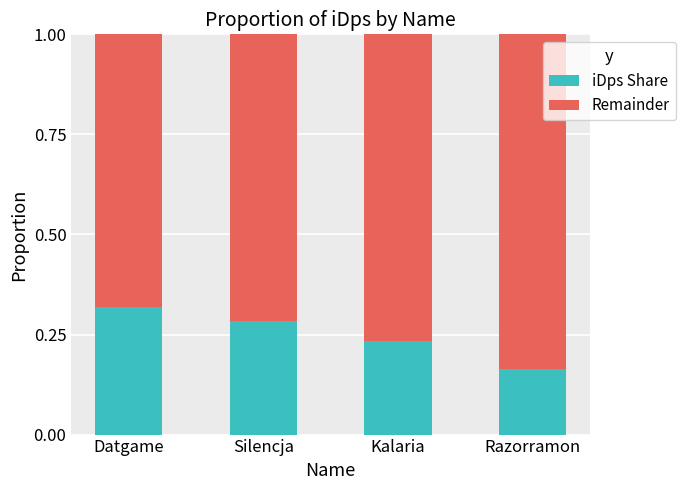

What is the sum of all iDps Share values?

1.0